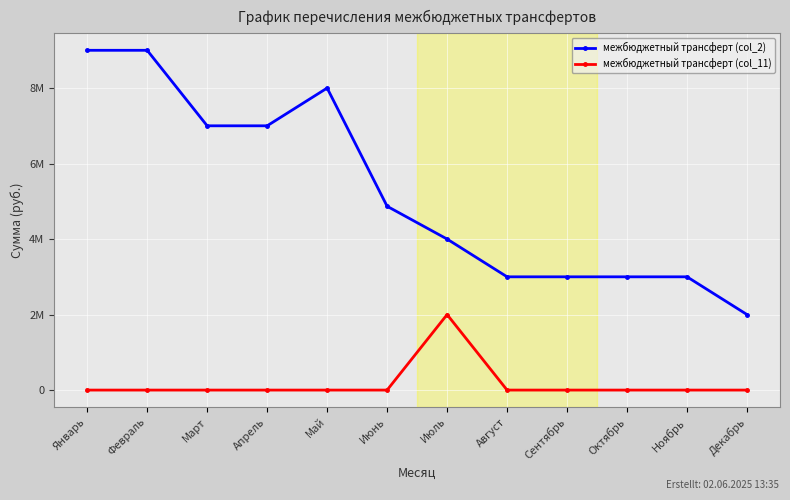

True or false: межбюджетный трансферт (col_11) and межбюджетный трансферт (col_2) cross at least once.

False